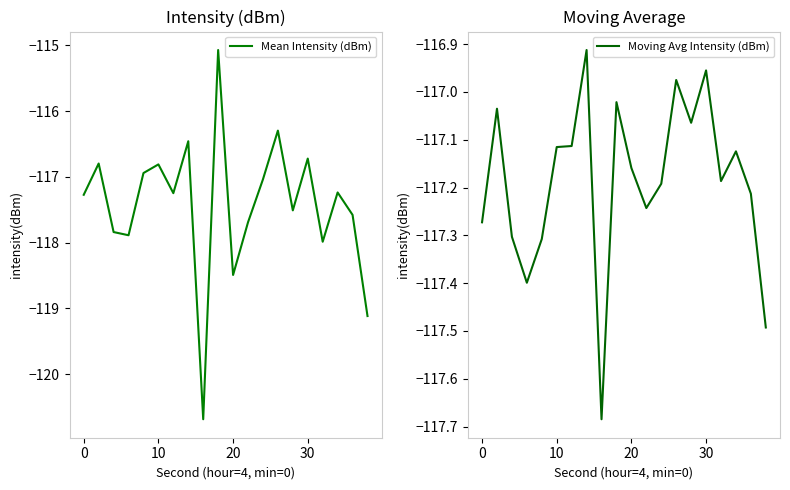

True or false: Mean Intensity (dBm) has more than 0 points higher than both neighbors.

True